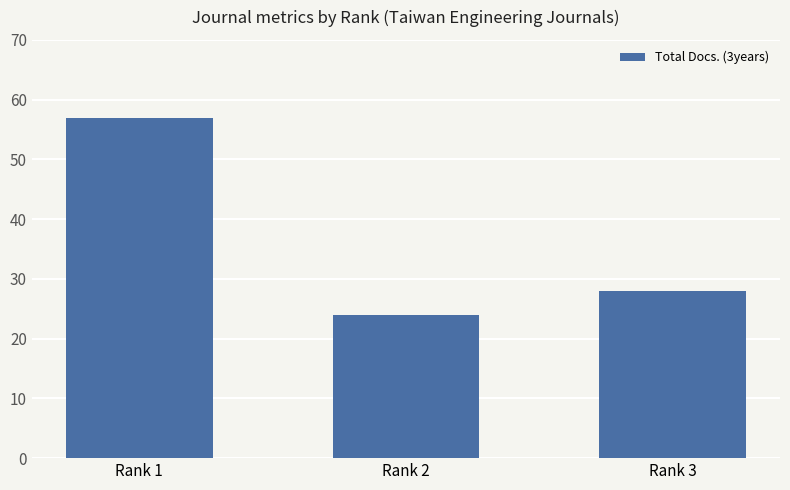

Is it true that the value at Rank 1 is 28?

False